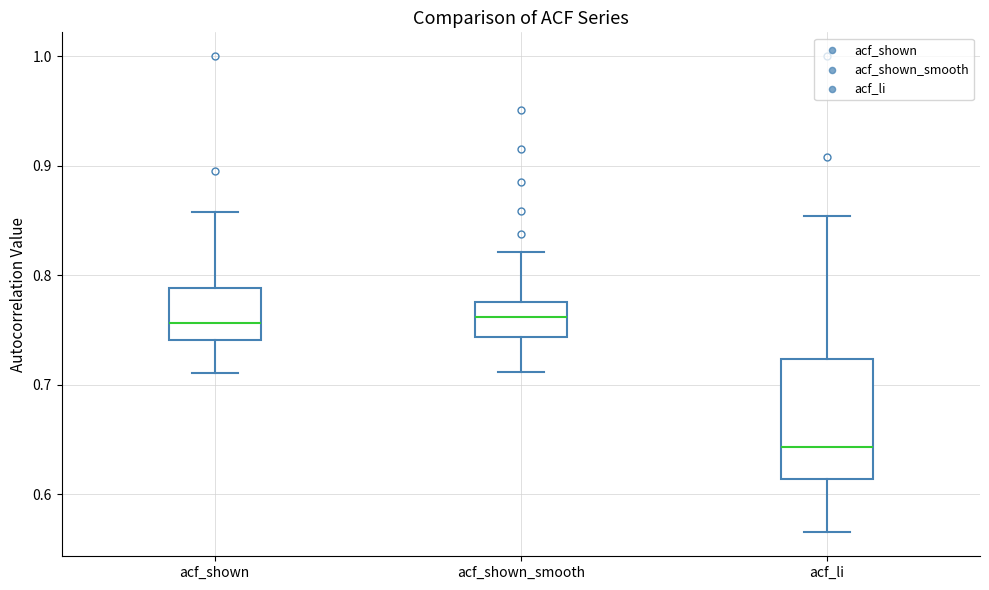

Reading left to right, read every box against the y-axis: the position of its median line, the range the box covers, and the ends of its whiskers. The values are not printed on the chart, so give them approximately, as read against the axis.

acf_shown: median 0.76, box 0.74 to 0.79, whiskers 0.71 to 0.86
acf_shown_smooth: median 0.76, box 0.74 to 0.78, whiskers 0.71 to 0.82
acf_li: median 0.64, box 0.61 to 0.72, whiskers 0.57 to 0.85